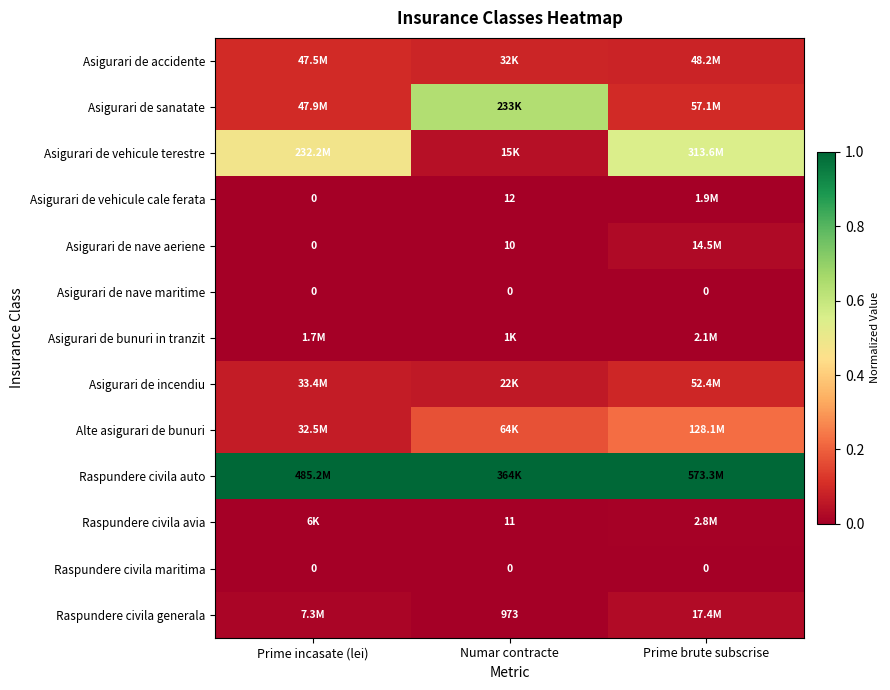

What is the approximate value of Alte asigurari de bunuri at Numar contracte?

0.2